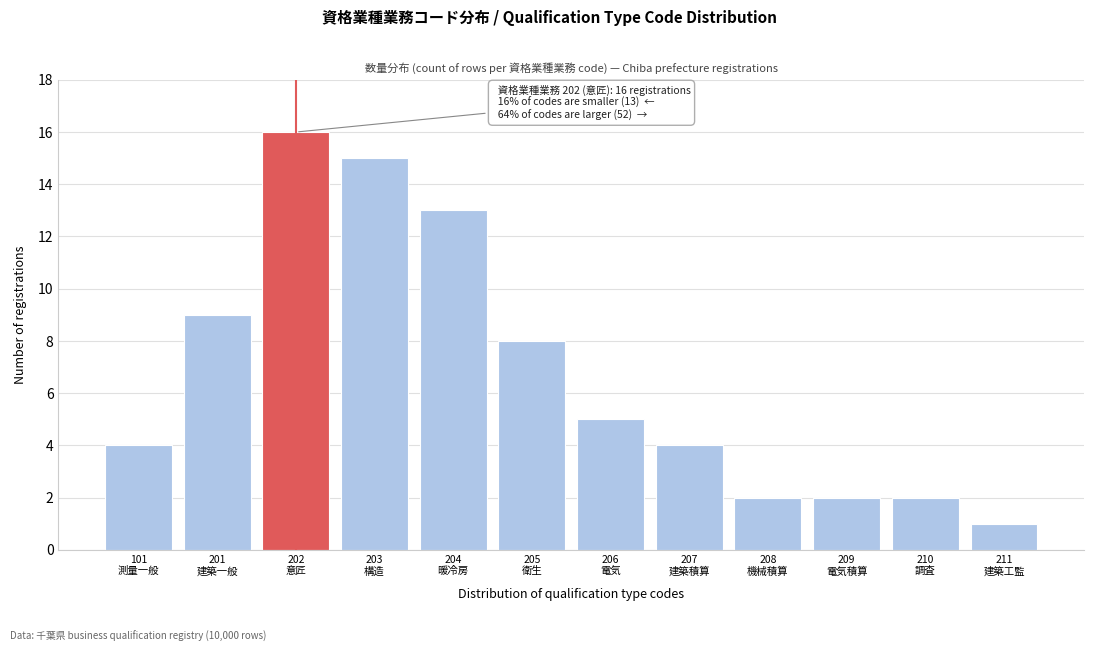

Reading left to right, what are all the values shown in this chart?

4	9	16	15	13	8	5	4	2	2	2	1